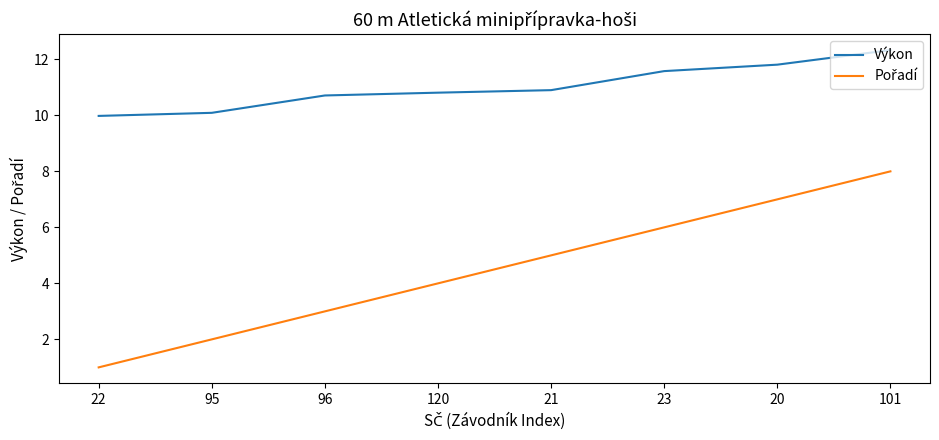

At how many categories does at least one series exceed 6?

8